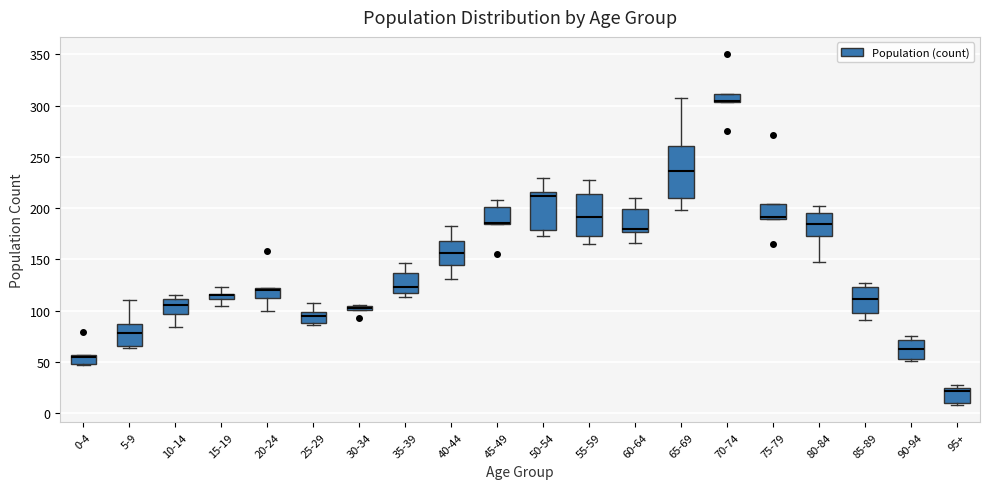

Which box is the tallest, from its lower edge to its upper edge?

65-69